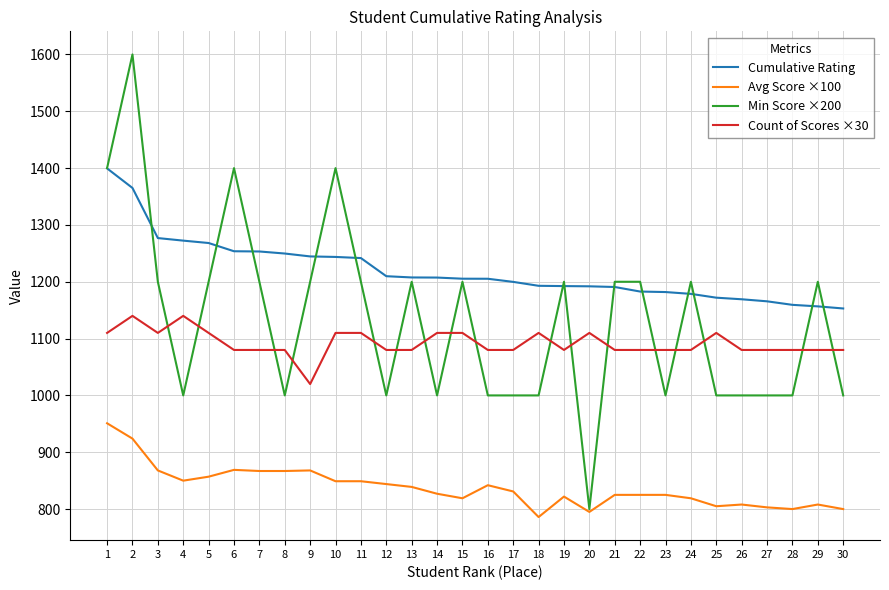

How many distinct data groups are displayed?

4